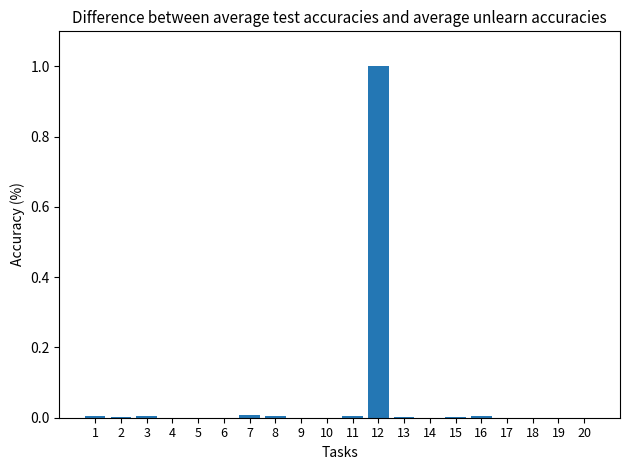

Which category has the highest value across all series?

12